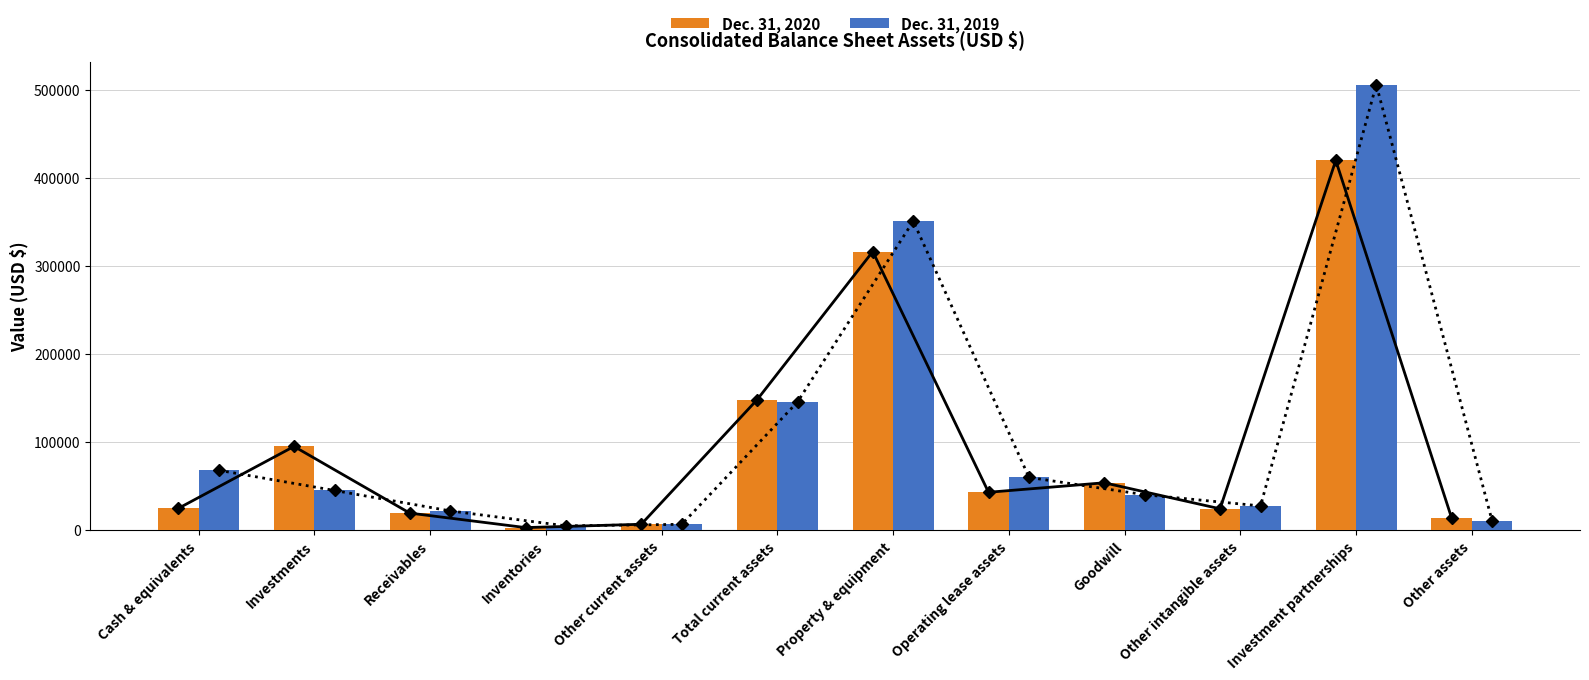

What position from the right is Other intangible assets?

3